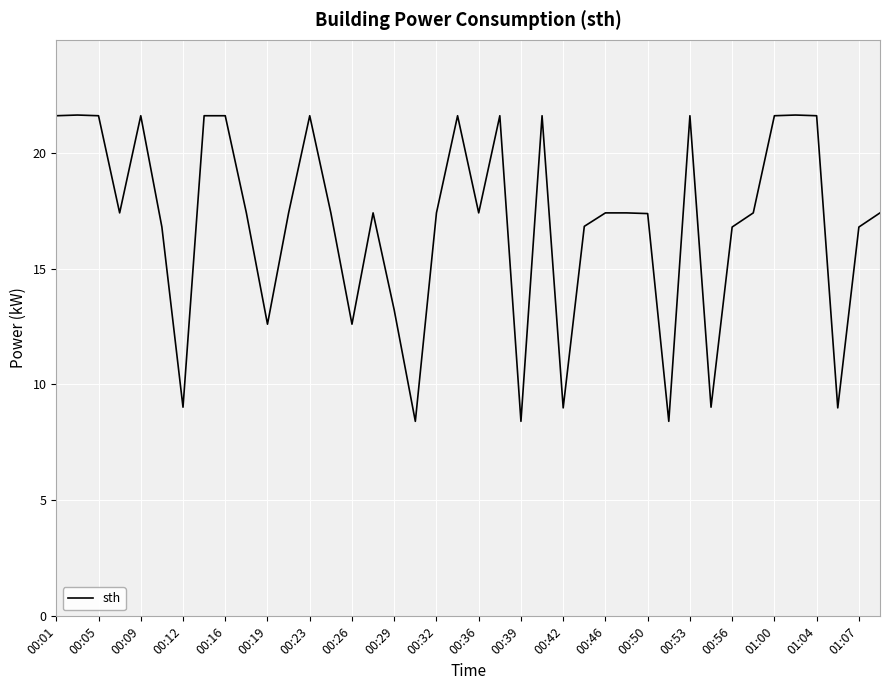

What is the smallest value displayed?

8.4